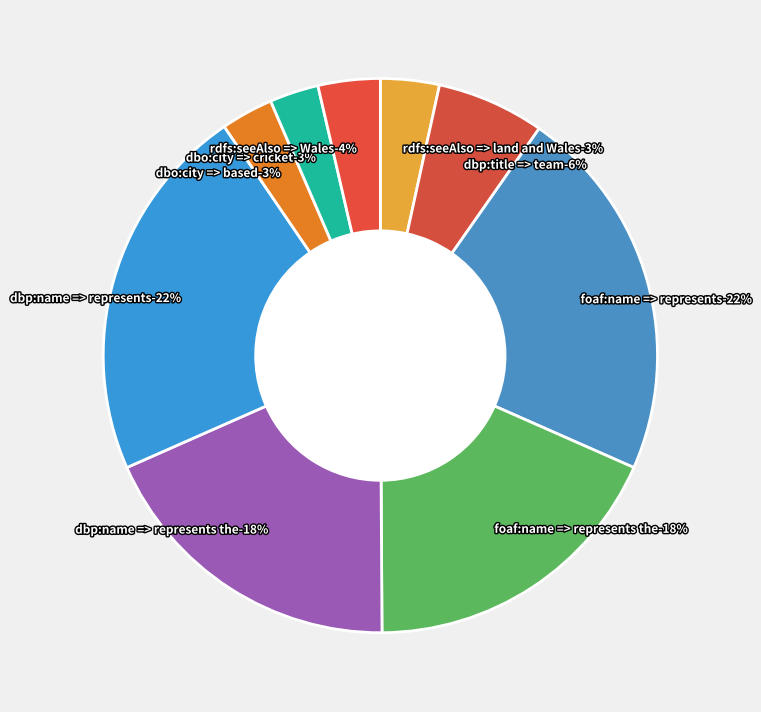

Rank the categories by value from highest to lowest.

dbp:name => represents, foaf:name => represents, dbp:name => represents the, foaf:name => represents the, dbp:title => team, rdfs:seeAlso => Wales, rdfs:seeAlso => land and Wales, dbo:city => based, dbo:city => cricket